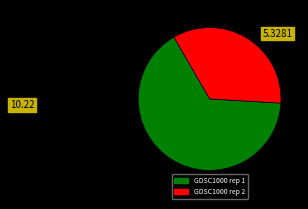

Does GDSC1000 rep 2 represent more than half of the total?

No